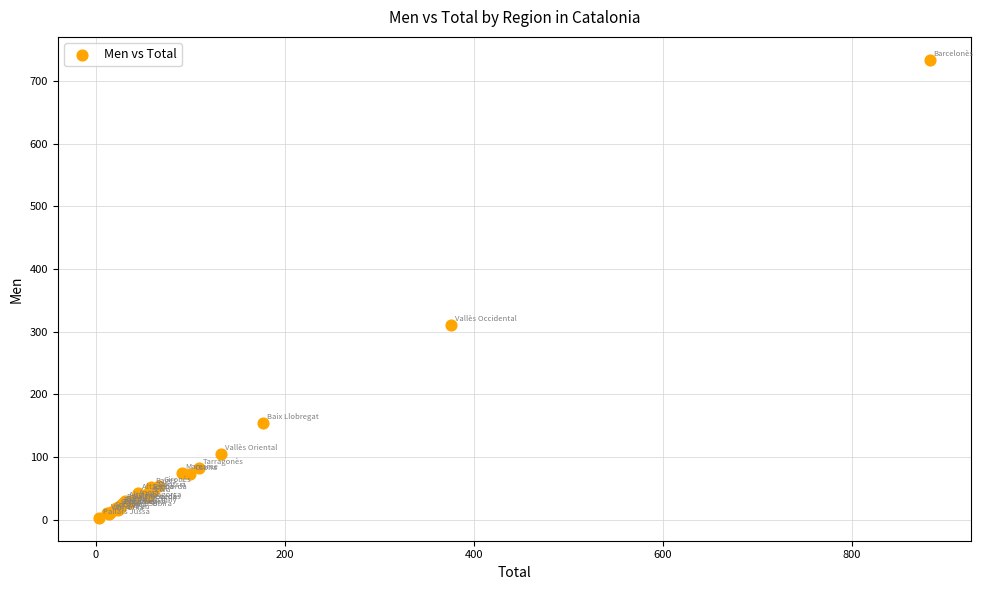

What Y value in the scatter plot is closest to 368?

311